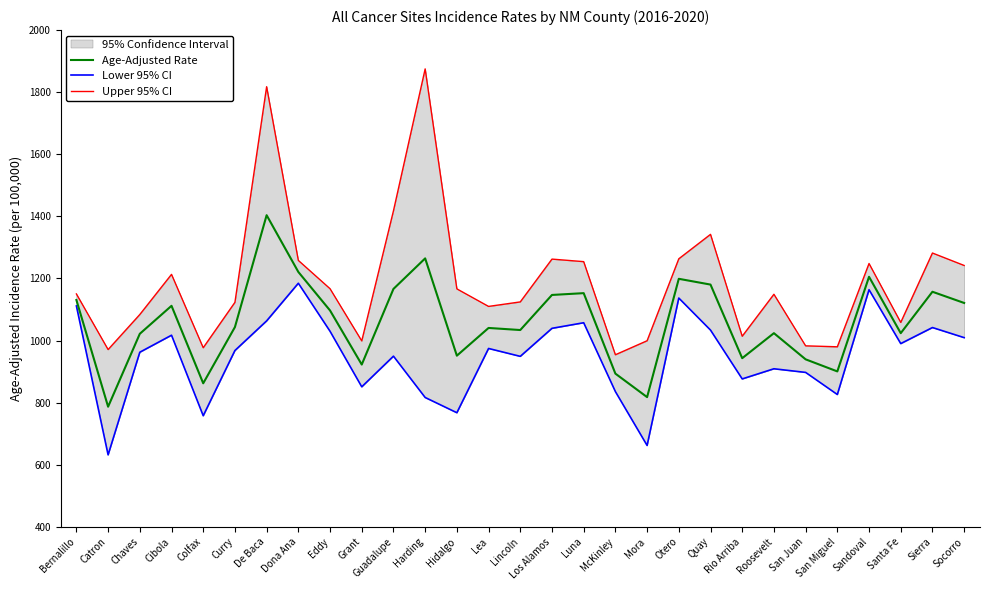

What is the minimum value for Age-Adjusted Rate?

786.8